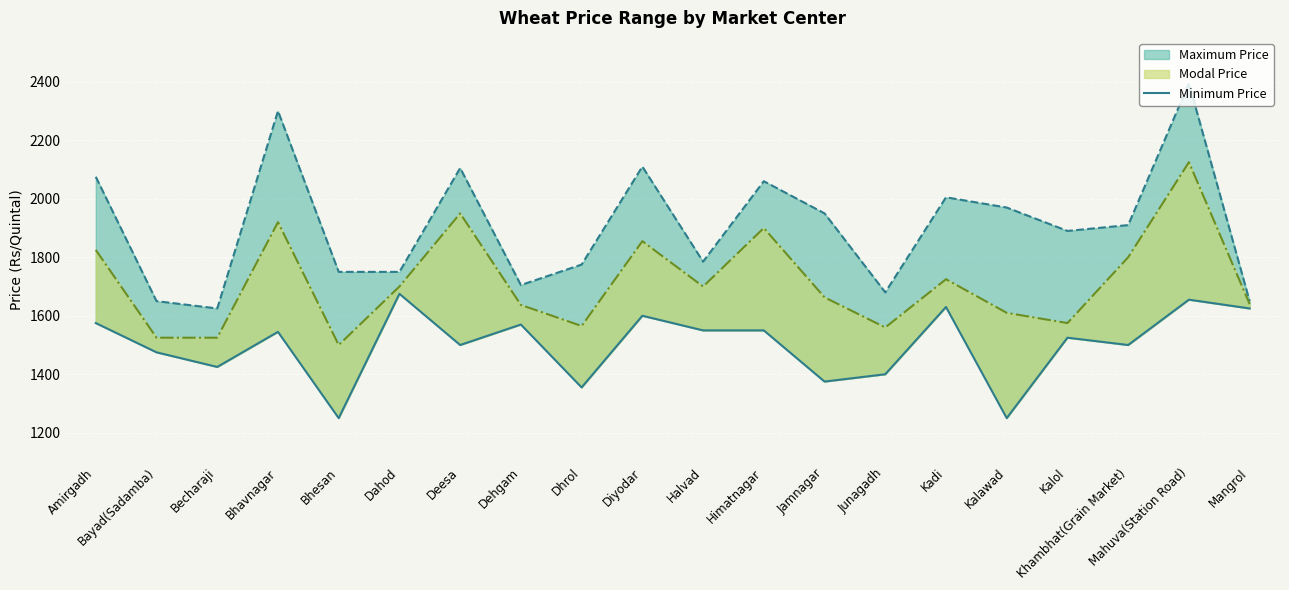

Reading right to left, extract all data points from this chart.

Mangrol=1625	Mahuva(Station Road)=1655	Khambhat(Grain Market)=1500	Kalol=1525	Kalawad=1250	Kadi=1630	Junagadh=1400	Jamnagar=1375	Himatnagar=1550	Halvad=1550	Diyodar=1600	Dhrol=1355	Dehgam=1570	Deesa=1500	Dahod=1675	Bhesan=1250	Bhavnagar=1545	Becharaji=1425	Bayad(Sadamba)=1475	Amirgadh=1575